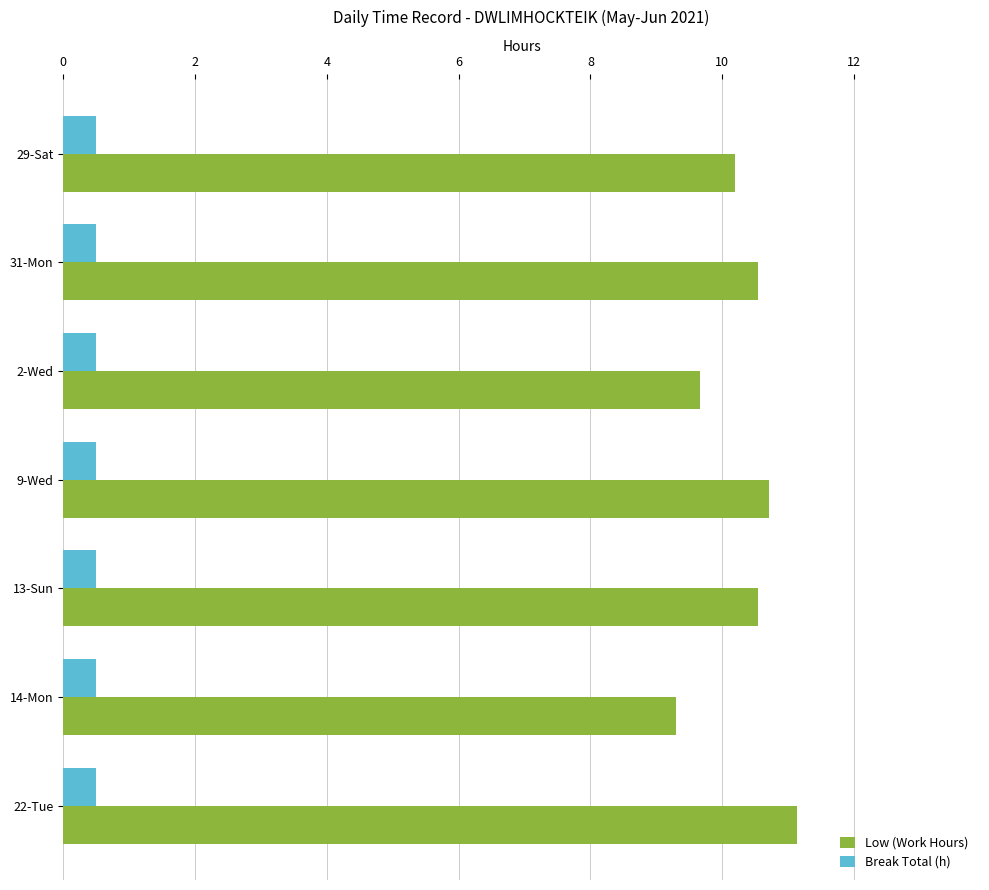

Rank the series by their average value, from lowest to highest.

Break Total (h), Low (Work Hours)